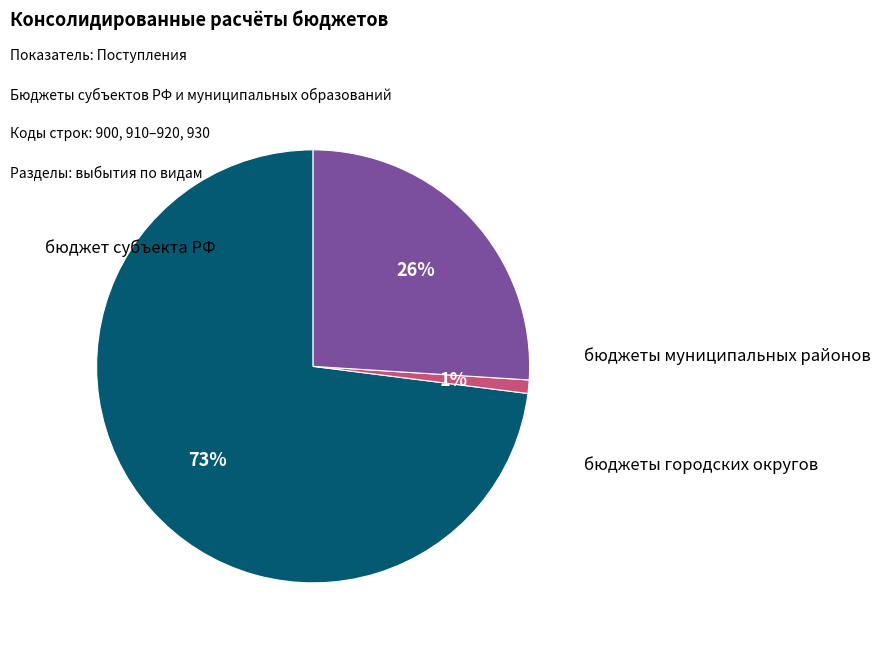

To the nearest percent, what is the difference between the largest and smallest slice percentages?

72%